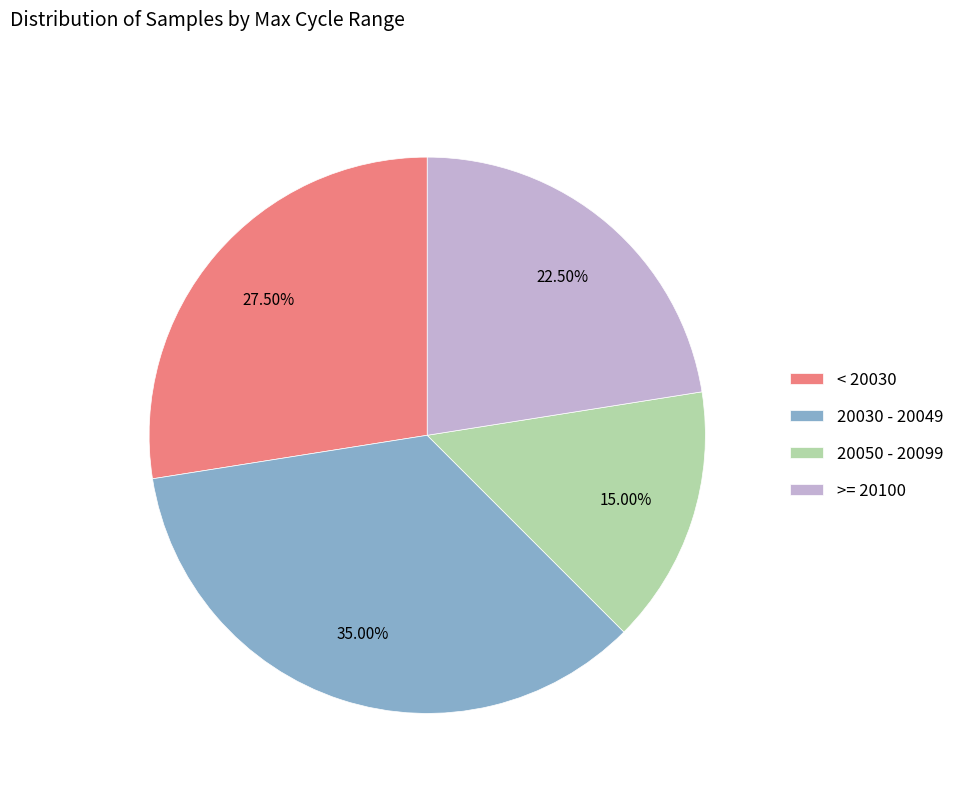

Is the sum of < 20030 and 20050 - 20099 greater than half?

No